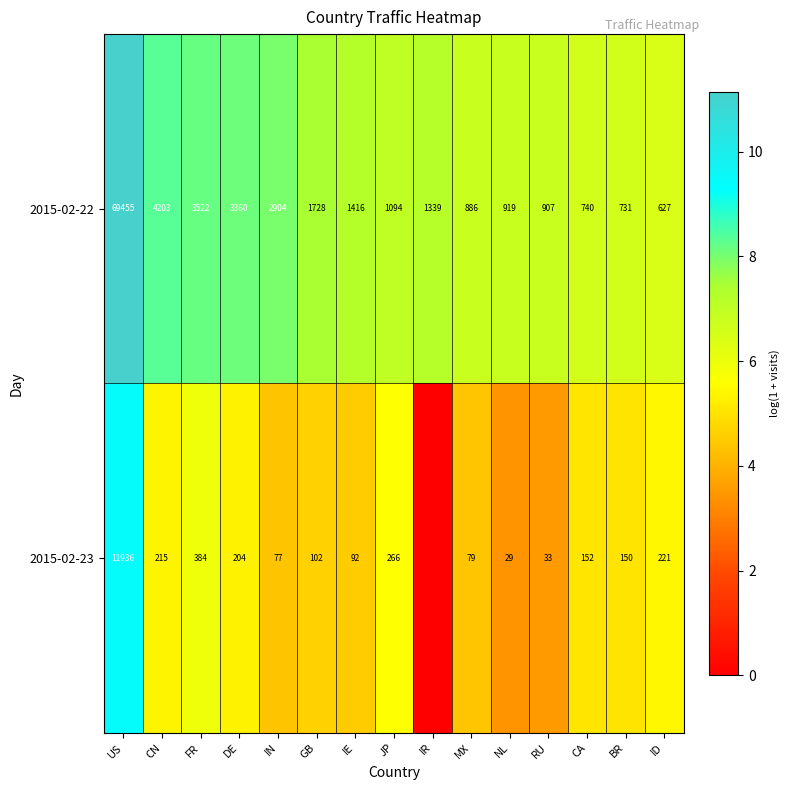

Rank the categories by 2015-02-22 value from lowest to highest.

ID, BR, CA, MX, RU, NL, JP, IR, IE, GB, IN, DE, FR, CN, US